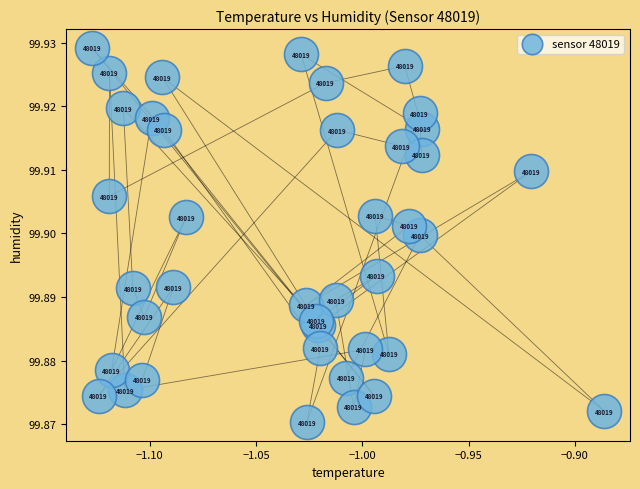

How many points are shown in the scatter plot?

40